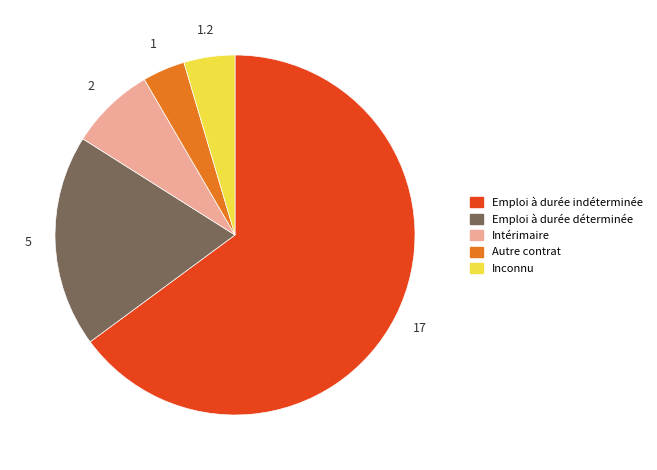

Is there any slice that represents more than half of the pie?

Yes